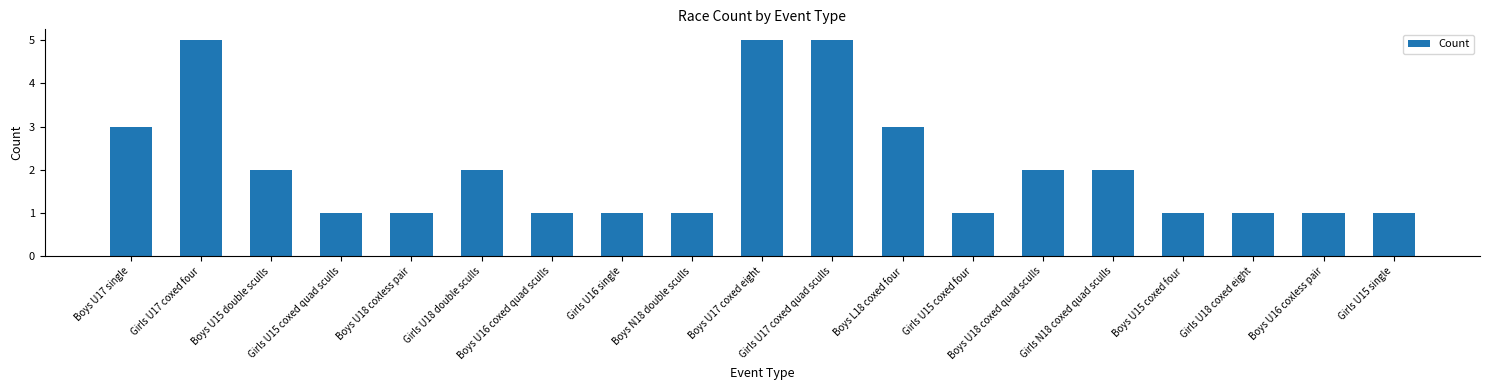

What is the difference between the maximum and minimum values?

4